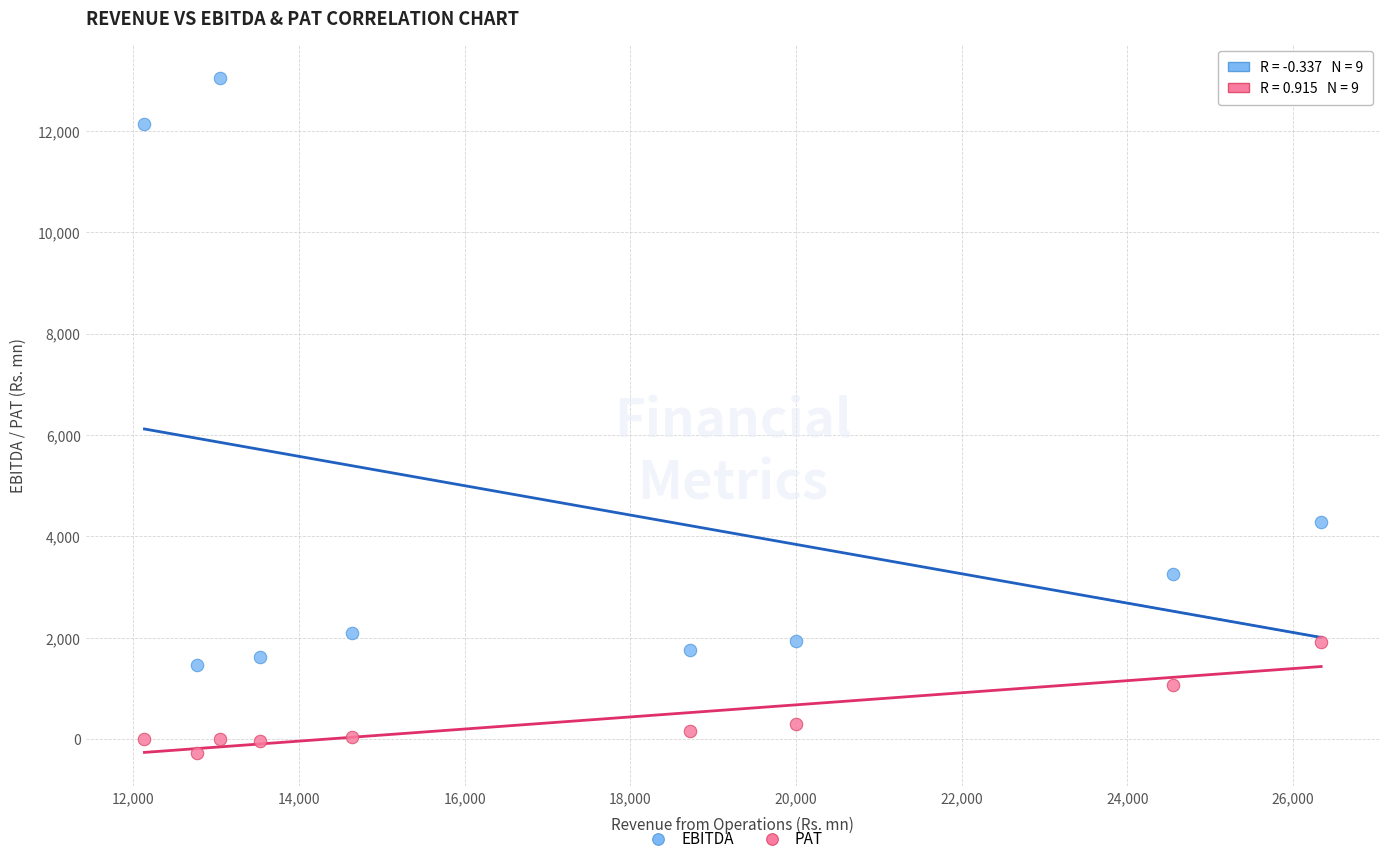

Across all data points, what is the range of X values (max minus min)?

14203.9